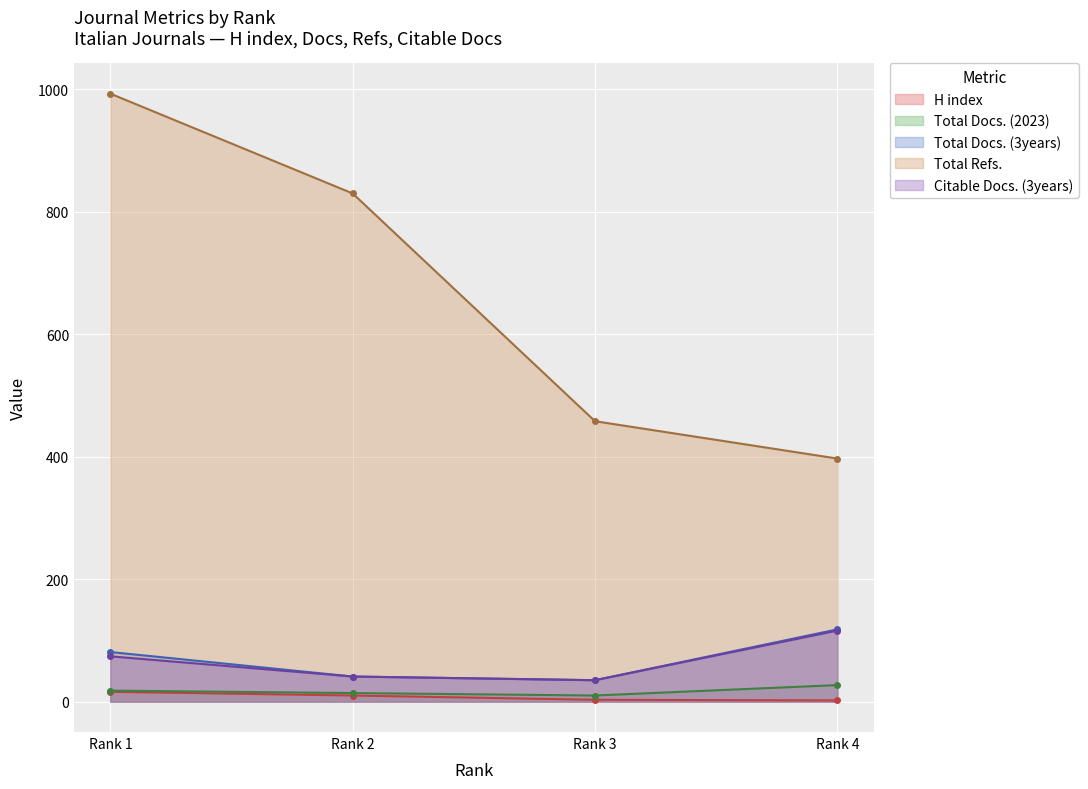

True or false: Total Docs. (3years) has a value of 52 at Rank 3.

False